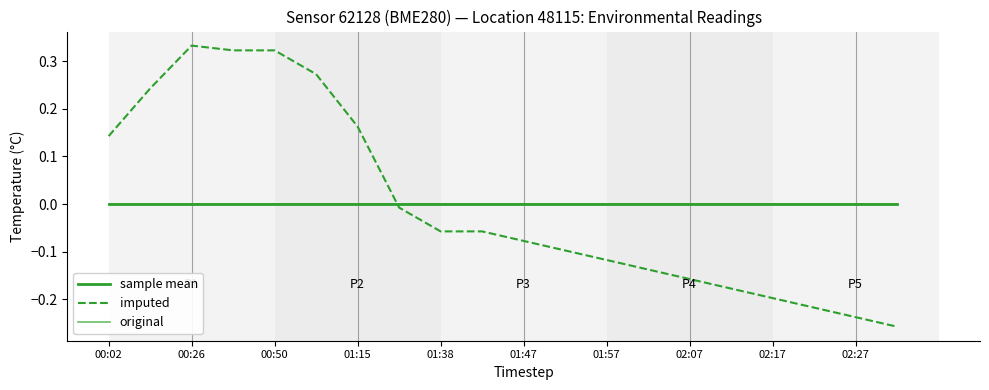

Reading right to left, transcribe all the data shown in this chart.

sample mean: 0.0	0.0	0.0	0.0	0.0	0.0	0.0	0.0	0.0	0.0	0.0	0.0	0.0	0.0	0.0	0.0	0.0	0.0	0.0	0.0
imputed: -0.3	-0.2	-0.2	-0.2	-0.2	-0.2	-0.1	-0.1	-0.1	-0.1	-0.1	-0.1	-0.0	0.2	0.3	0.3	0.3	0.3	0.2	0.1
original: 0.0	0.0	0.0	0.0	0.0	0.0	0.0	0.0	0.0	0.0	0.0	0.0	0.0	0.0	0.0	0.0	0.0	0.0	0.0	0.0